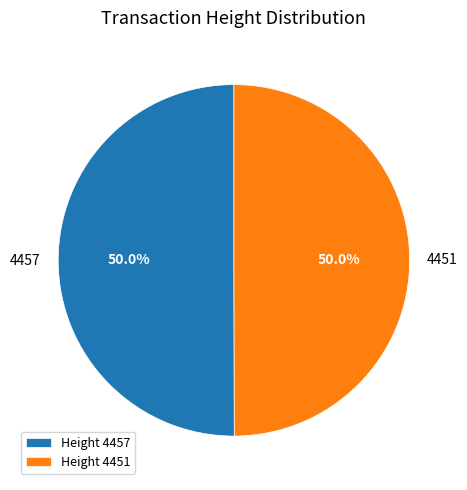

Approximately how many times larger is the value at Height 4451 compared to Height 4457?

1.0